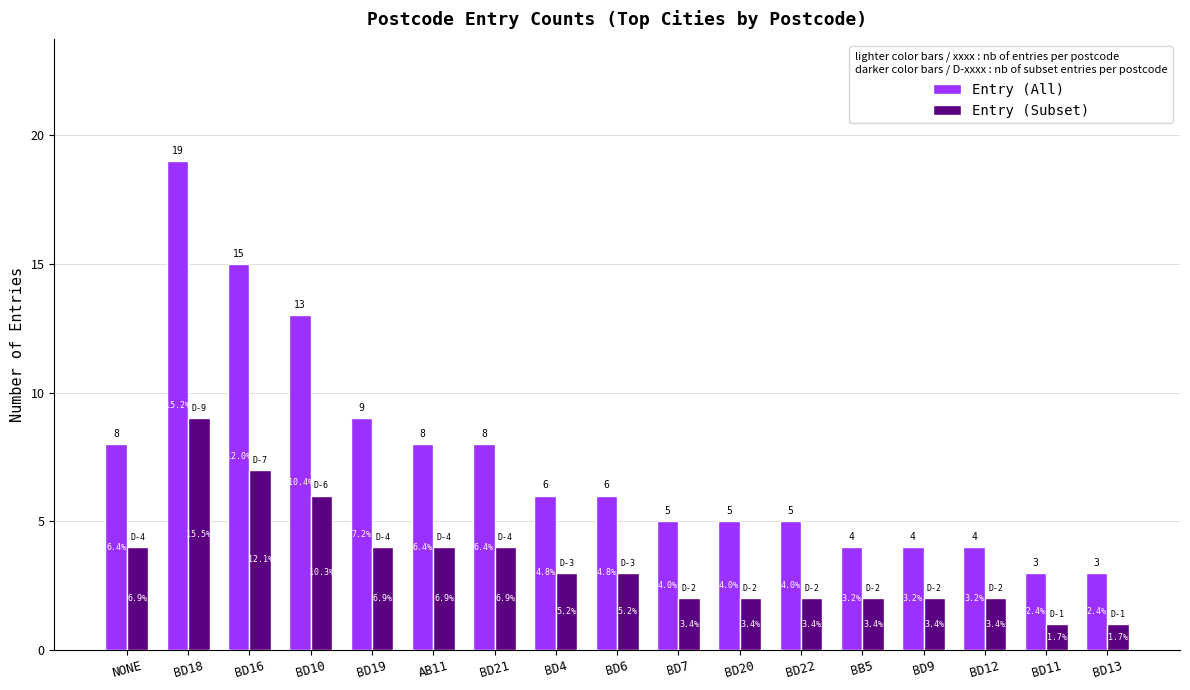

Is the value of Entry (Subset) at NONE greater than the value of Entry (All) at NONE?

No